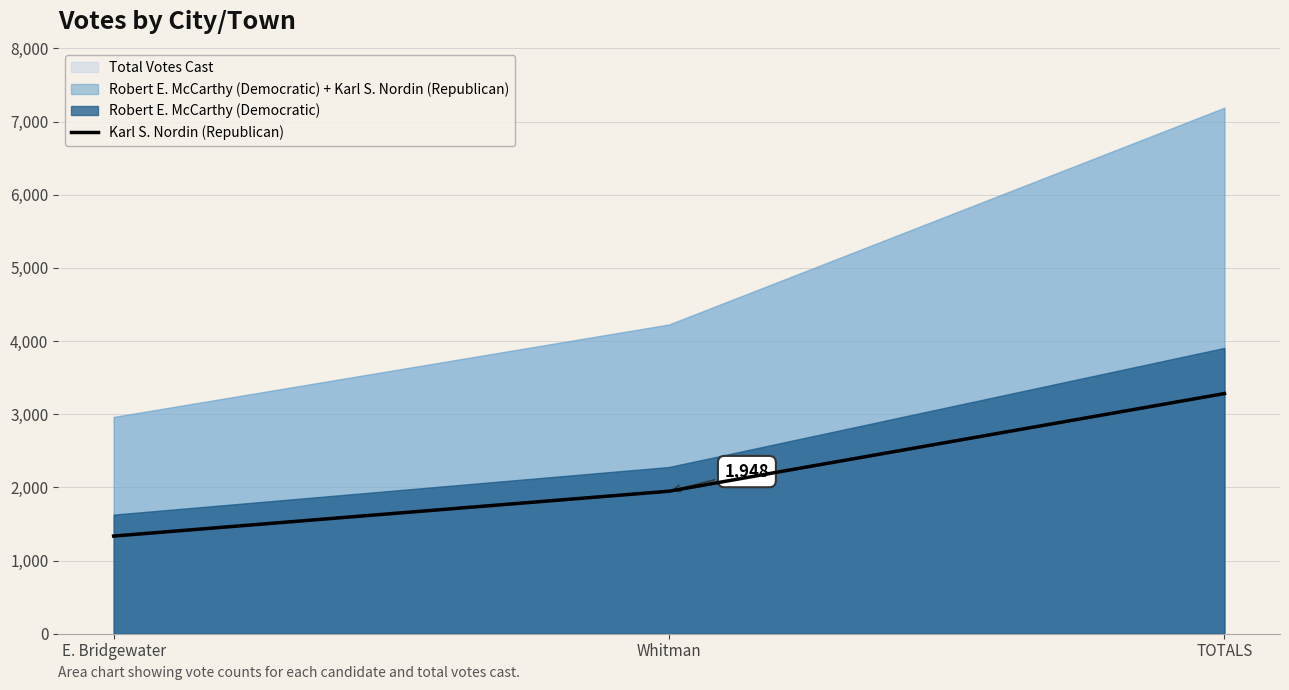

At which label is the value closest to 2309?

Whitman